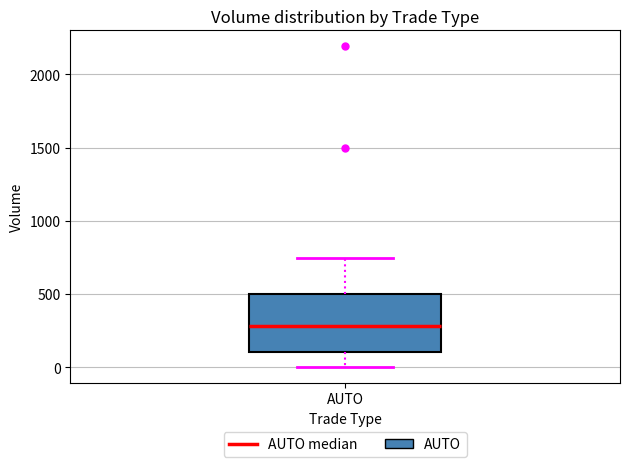

Transcribe this box plot: give where the median line is, the range the box spans, and where the two whiskers end, as read against the y-axis. The values are not printed on the chart, so give them approximately, as read against the axis.

median 300, box 100 to 500, whiskers 0 to 750